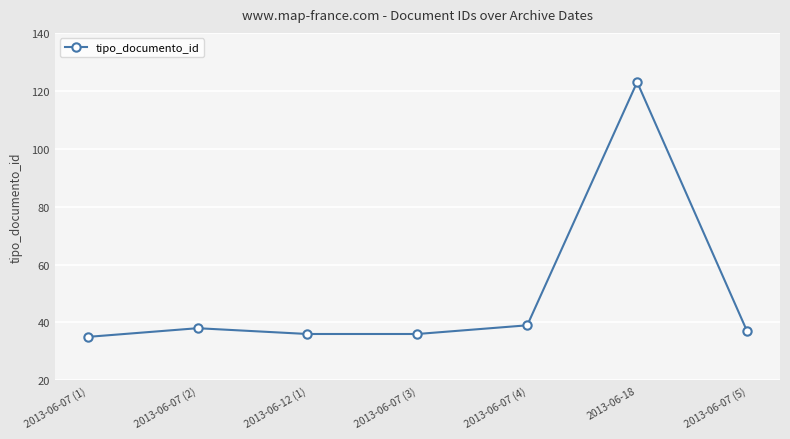

Which category has the lowest value across all series?

2013-06-07 (1)